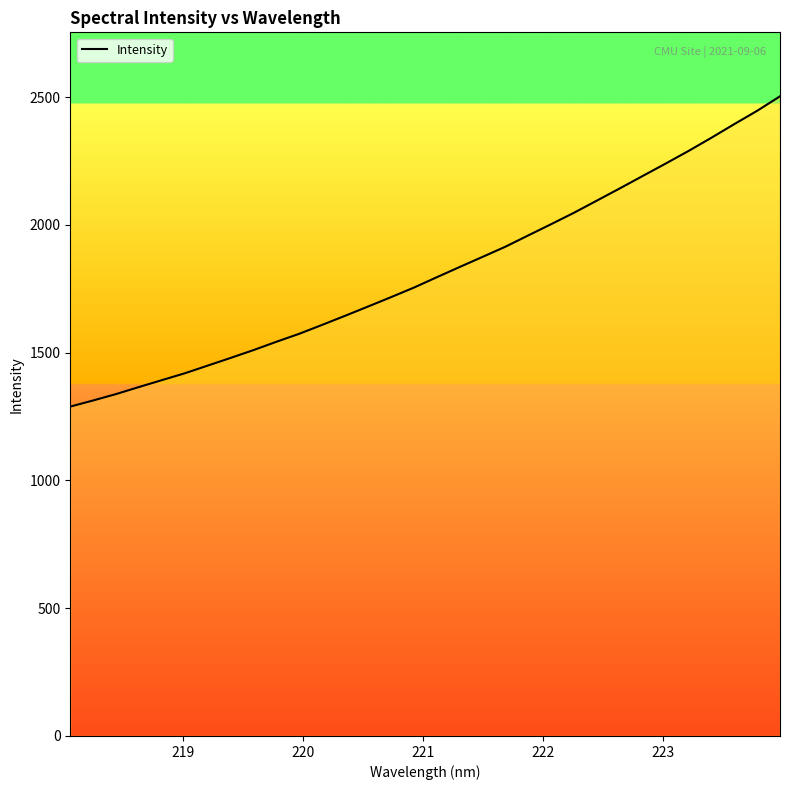

True or false: the data has more than 1 interior local peaks.

False